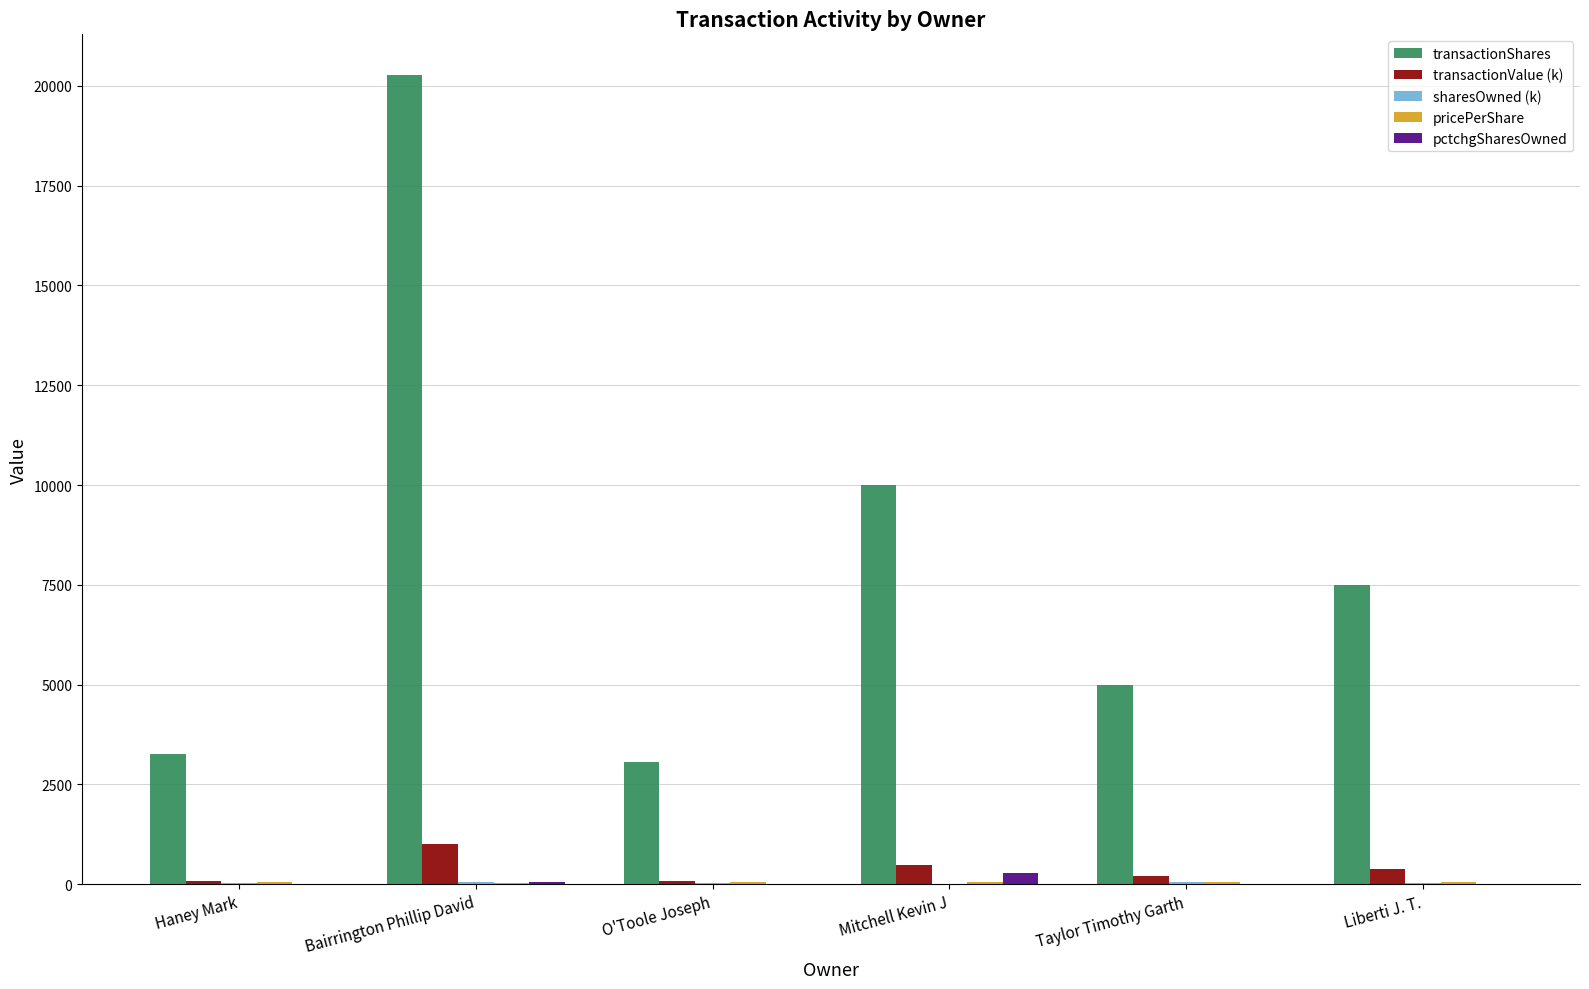

What is the maximum value shown in the chart?

20278.0